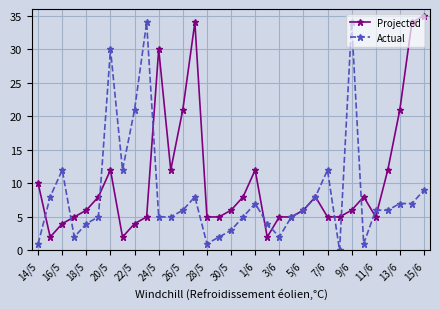

What is the difference between the maximum and minimum values in the Projected series?

33